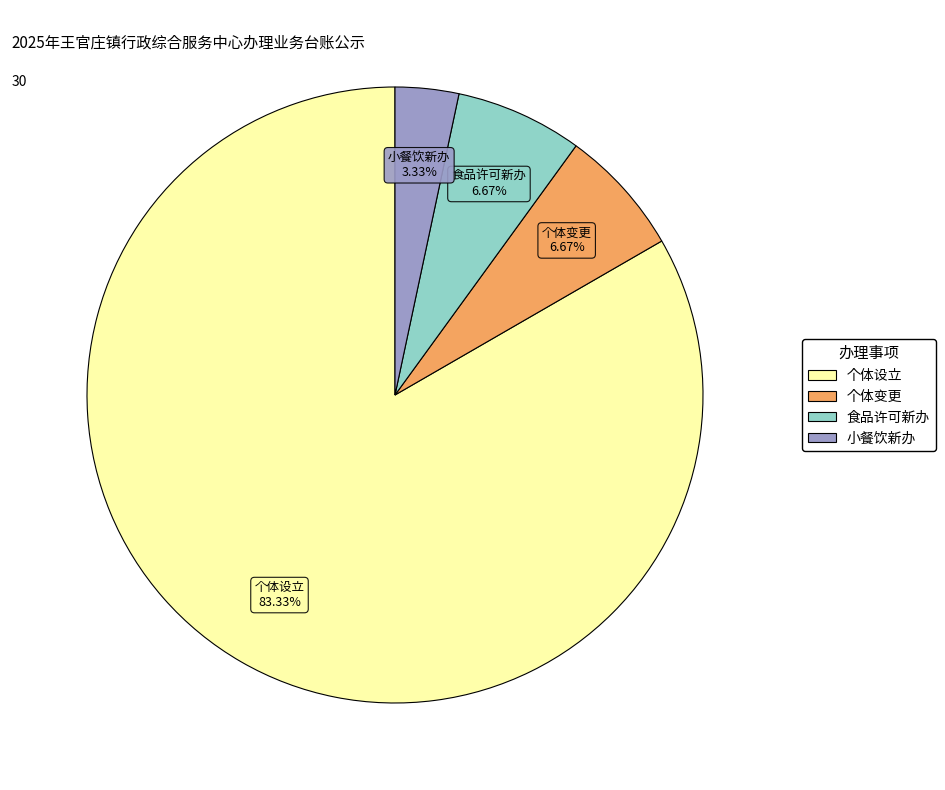

To the nearest percent, what is the combined percentage of 食品许可新办 and 个体设立?

90%